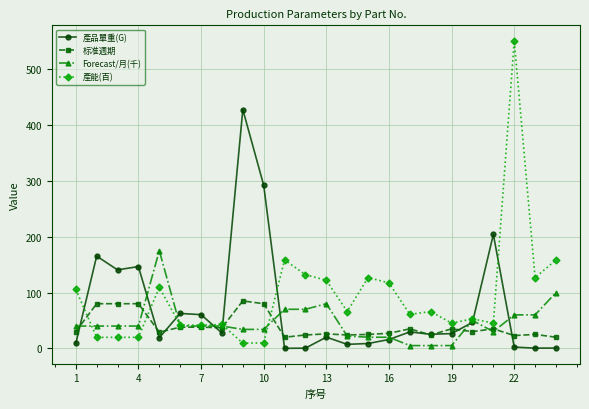

What is the value of the 產能(百) point at the 15th from the left?

126.7